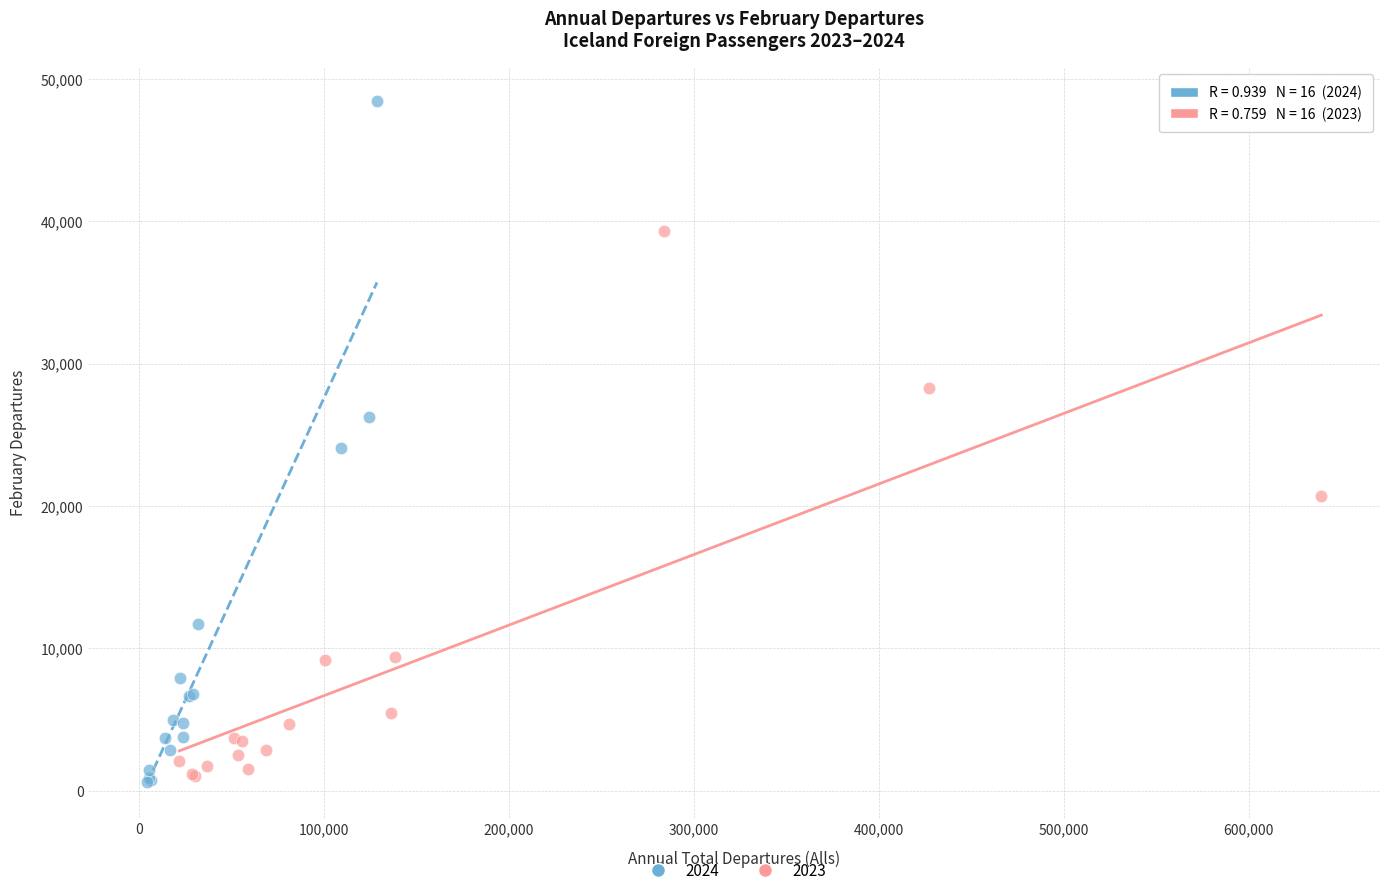

Which series has the widest spread of Y values?

2024